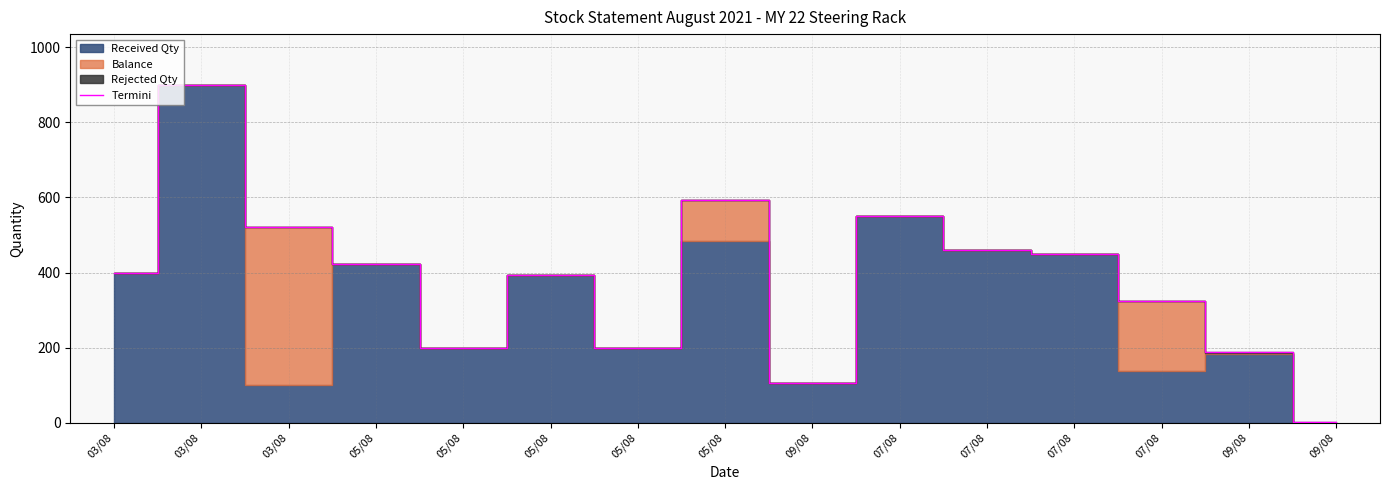

What is the approximate value at 07/08?

450